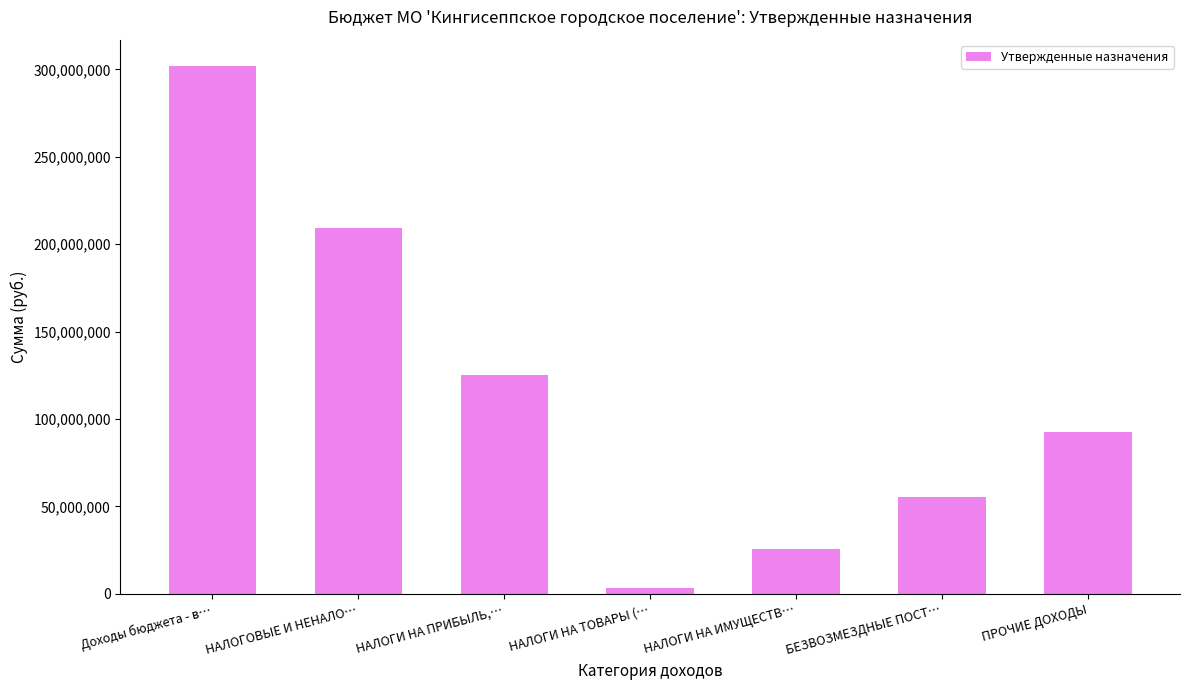

Rank the categories by value from highest to lowest.

Доходы бюджета - в…, НАЛОГОВЫЕ И НЕНАЛО…, НАЛОГИ НА ПРИБЫЛЬ,…, ПРОЧИЕ ДОХОДЫ, БЕЗВОЗМЕЗДНЫЕ ПОСТ…, НАЛОГИ НА ИМУЩЕСТВ…, НАЛОГИ НА ТОВАРЫ (…